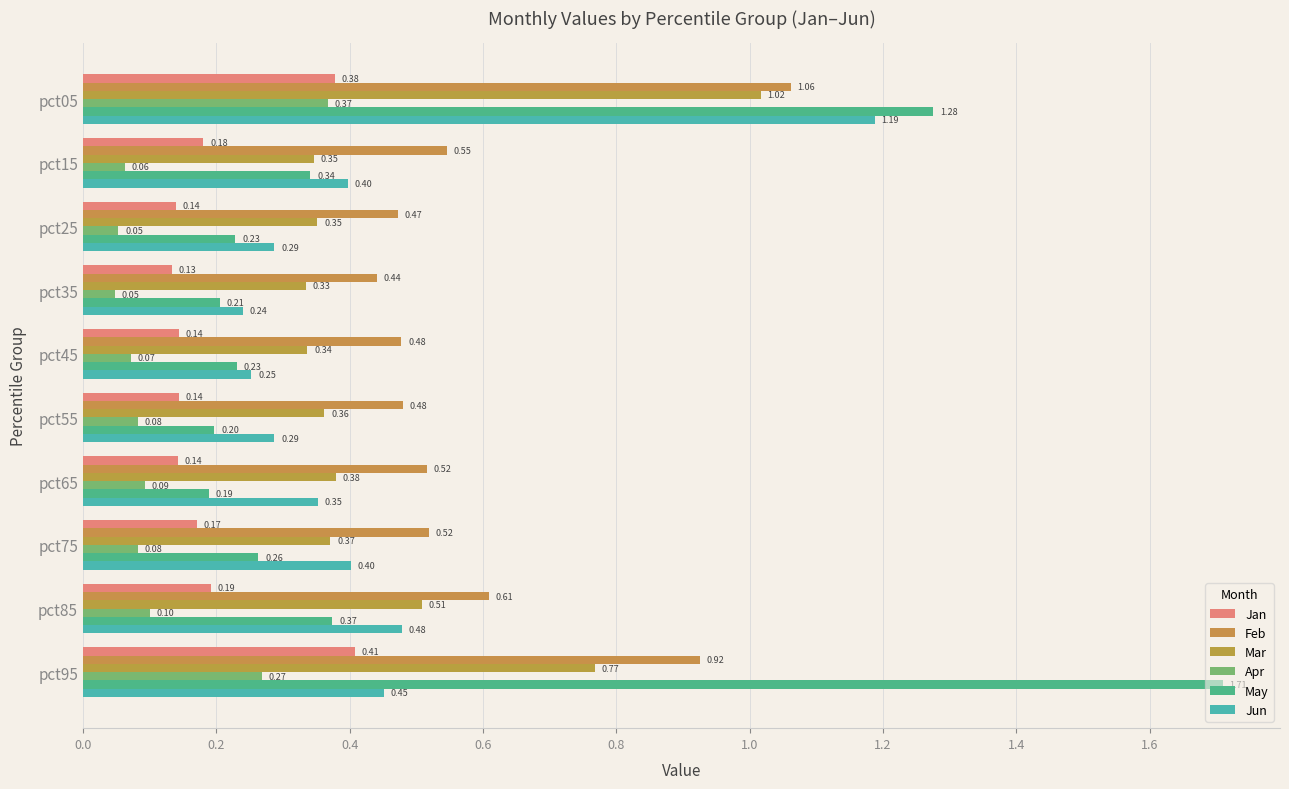

Count the number of data series in this chart.

6